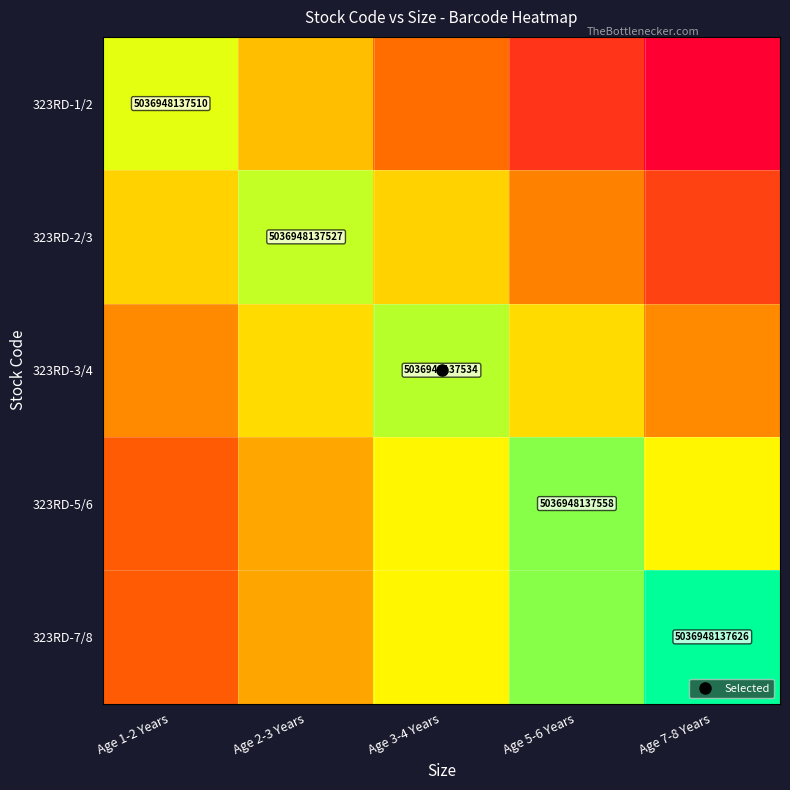

Between Age 3-4 Years and Age 1-2 Years, which is larger?

Age 1-2 Years